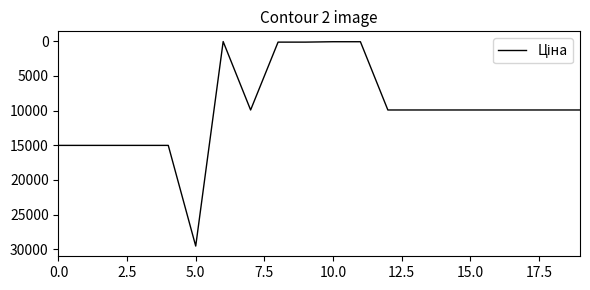

What is the maximum value shown in the chart?

29548.9